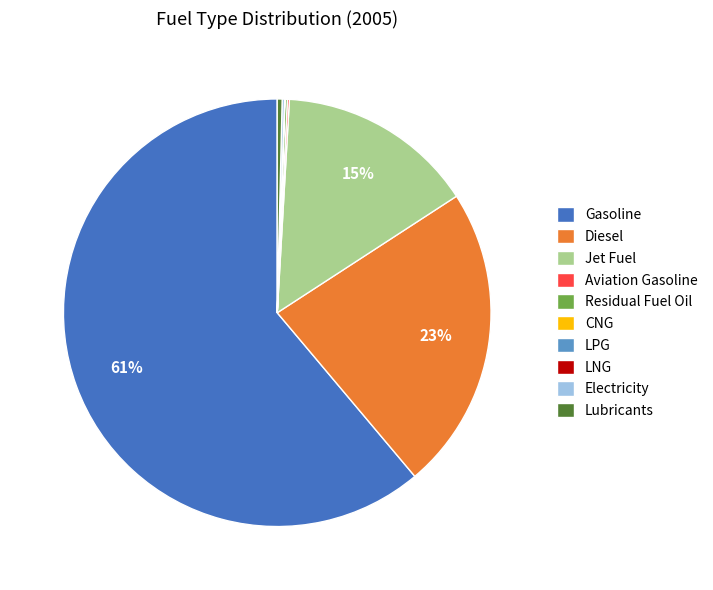

To the nearest percent, what is the average slice percentage?

10%